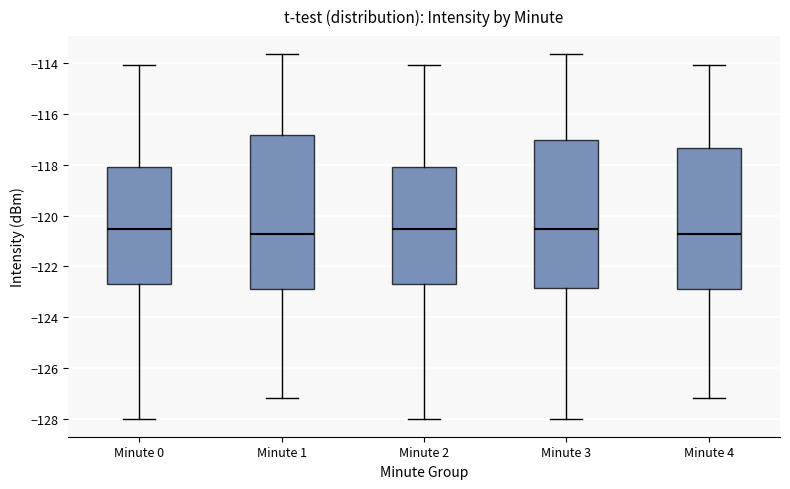

Reading left to right, read every box against the y-axis: the position of its median line, the range the box covers, and the ends of its whiskers. The values are not printed on the chart, so give them approximately, as read against the axis.

Minute 0: median -120.6, box -122.6 to -118.0, whiskers -128.0 to -114.0
Minute 1: median -120.8, box -122.8 to -116.8, whiskers -127.2 to -113.6
Minute 2: median -120.6, box -122.6 to -118.0, whiskers -128.0 to -114.0
Minute 3: median -120.6, box -122.8 to -117.0, whiskers -128.0 to -113.6
Minute 4: median -120.8, box -122.8 to -117.4, whiskers -127.2 to -114.0